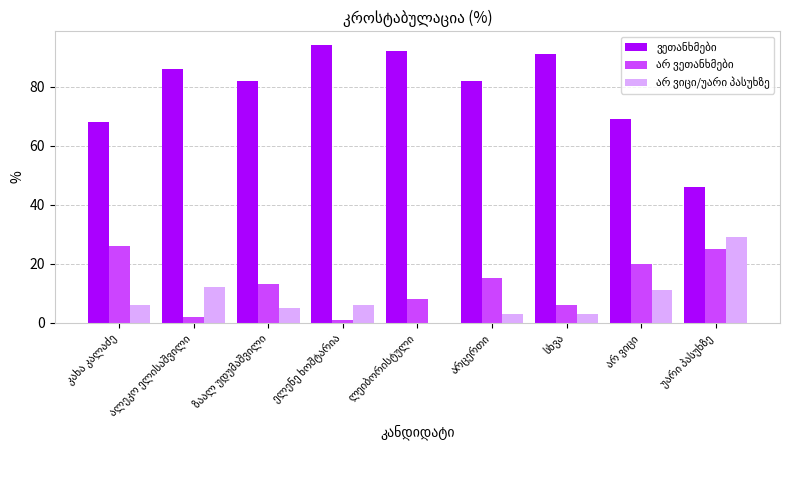

What is the maximum value shown in the chart?

94